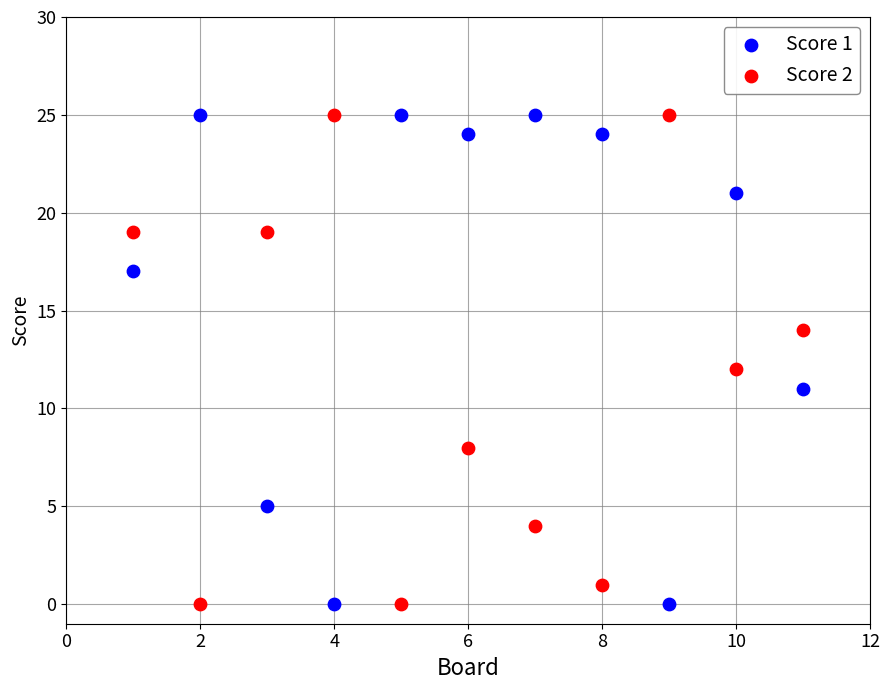

What is the X range (max minus min) for the scatter plot?

10